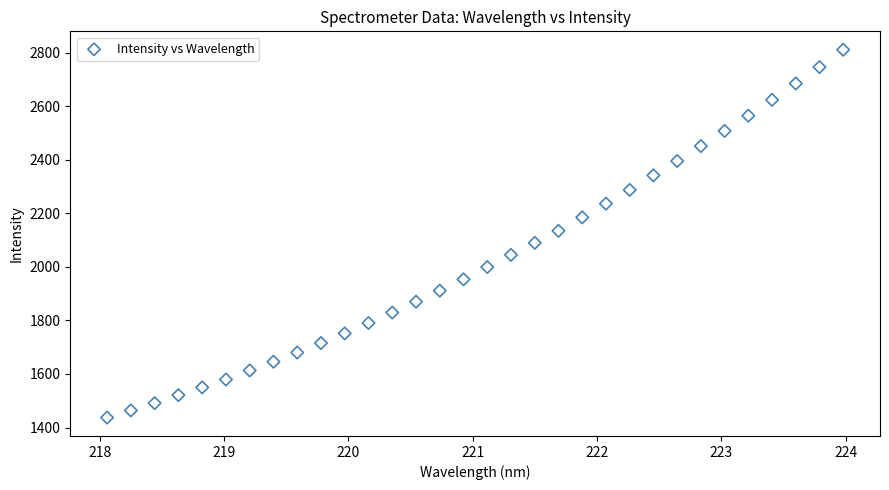

What is the range of Y values (max minus min)?

1374.6